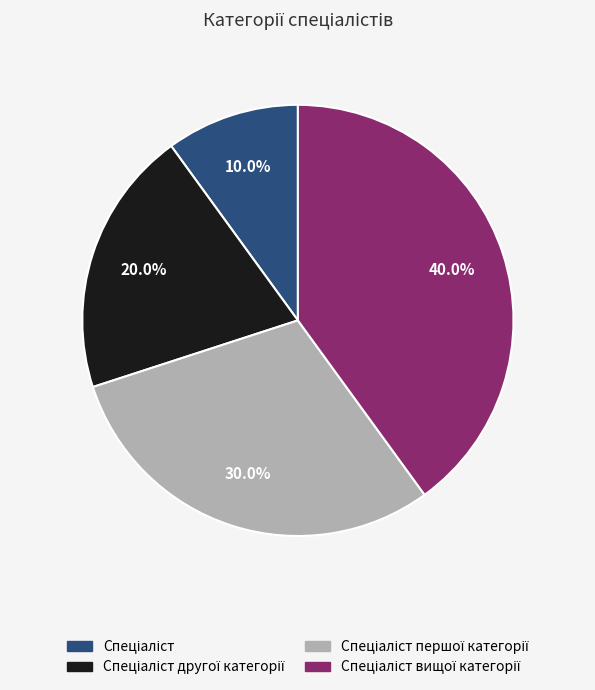

Is there a majority slice in this chart?

No